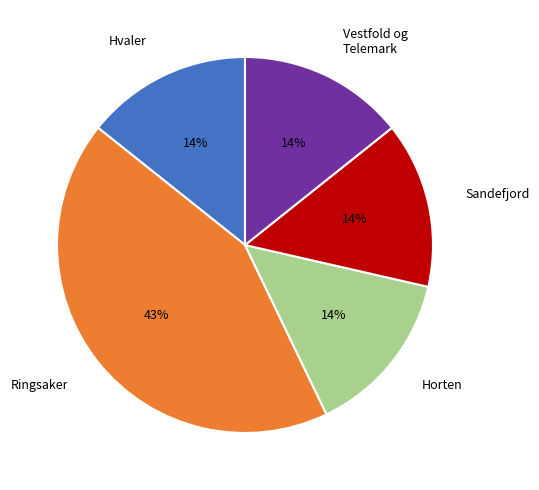

Do Ringsaker and Sandefjord together represent more than half of the pie?

Yes